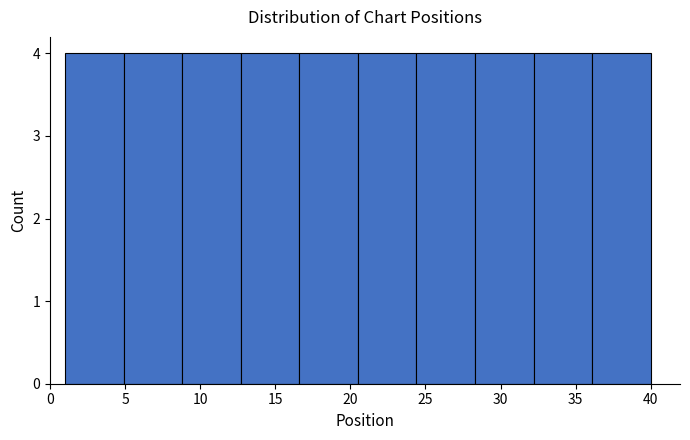

Reading left to right, transcribe this chart: for each bar, give the range it covers on the x-axis and its height. Neither the bar edges nor the heights are printed on the chart, so give them approximately, as read against the axes.

1.0 to 4.9: 4
4.9 to 8.8: 4
8.8 to 12.7: 4
12.7 to 16.6: 4
16.6 to 20.5: 4
20.5 to 24.4: 4
24.4 to 28.3: 4
28.3 to 32.2: 4
32.2 to 36.1: 4
36.1 to 40.0: 4